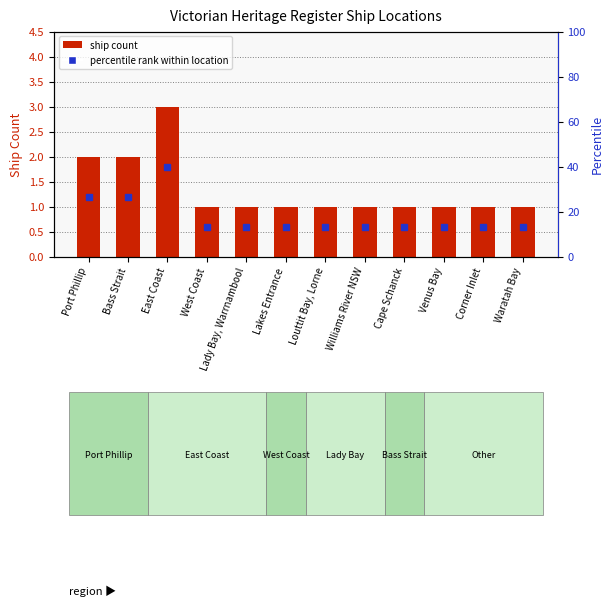

The value at Bass Strait is 3. True or false?

False